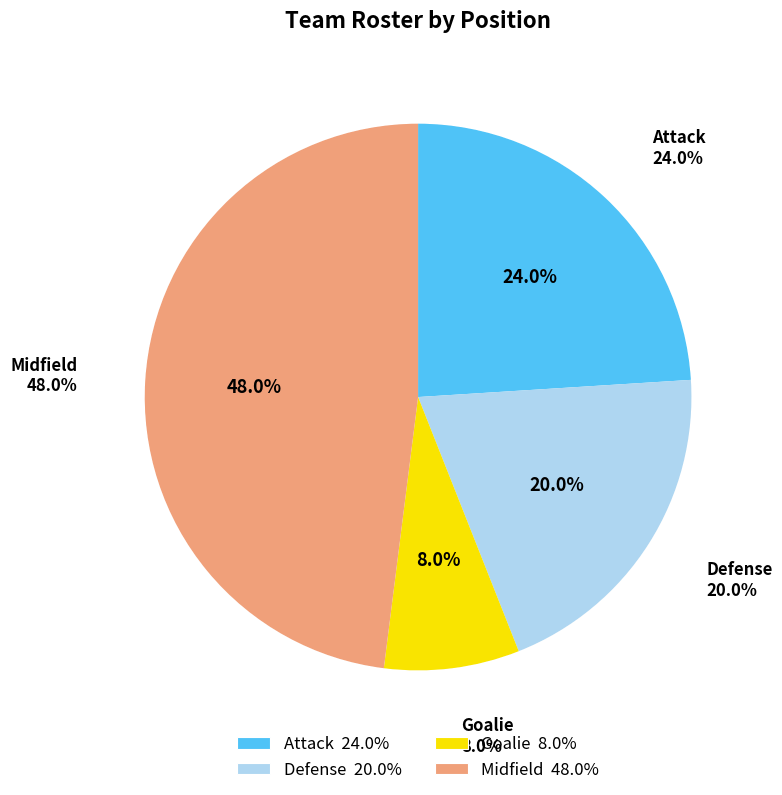

Which category has the biggest portion of the pie?

Midfield